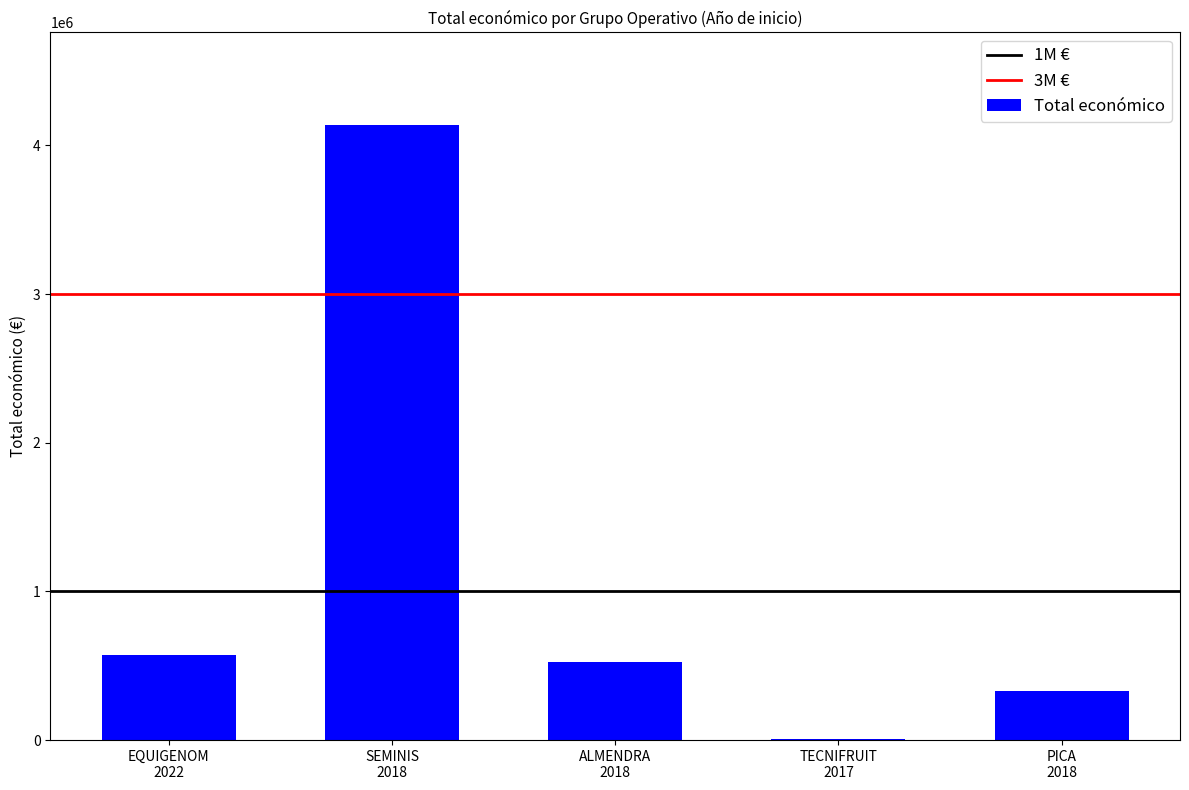

What is the maximum value shown in the chart?

4139393